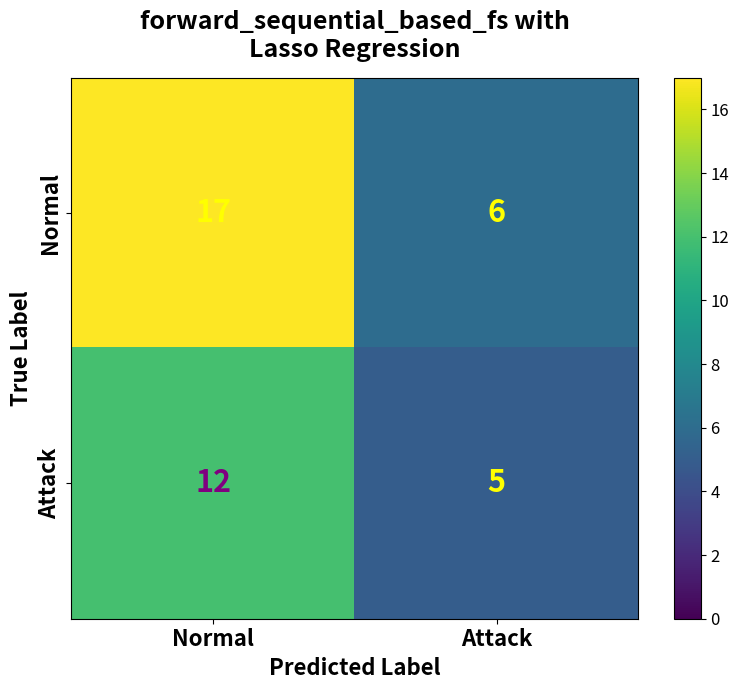

The Attack series shows 5 at Attack. True or false?

True